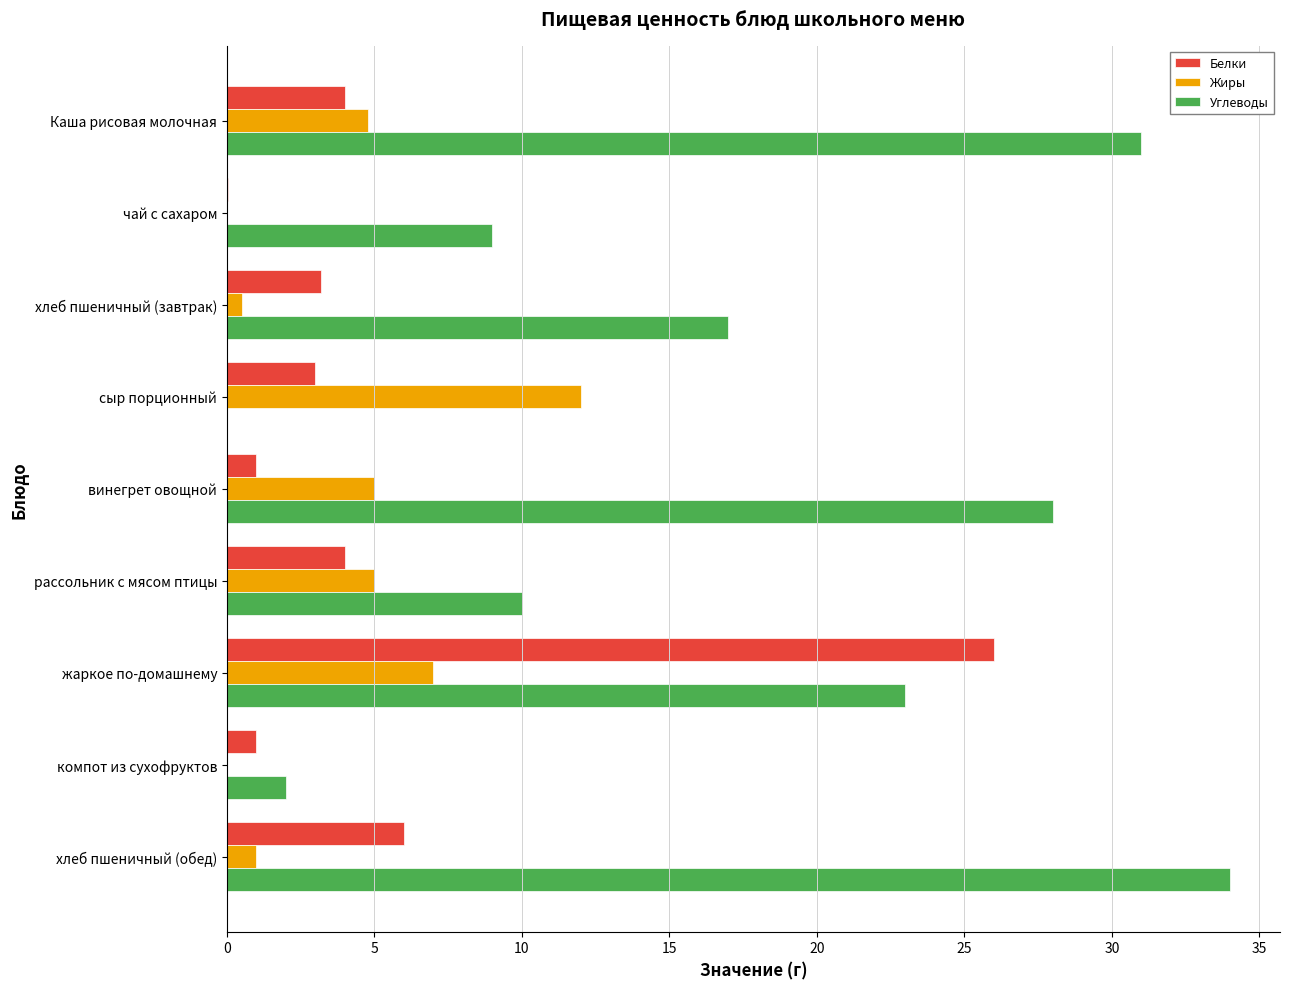

Between сыр порционный and хлеб пшеничный (обед), which series saw the biggest shift?

Углеводы